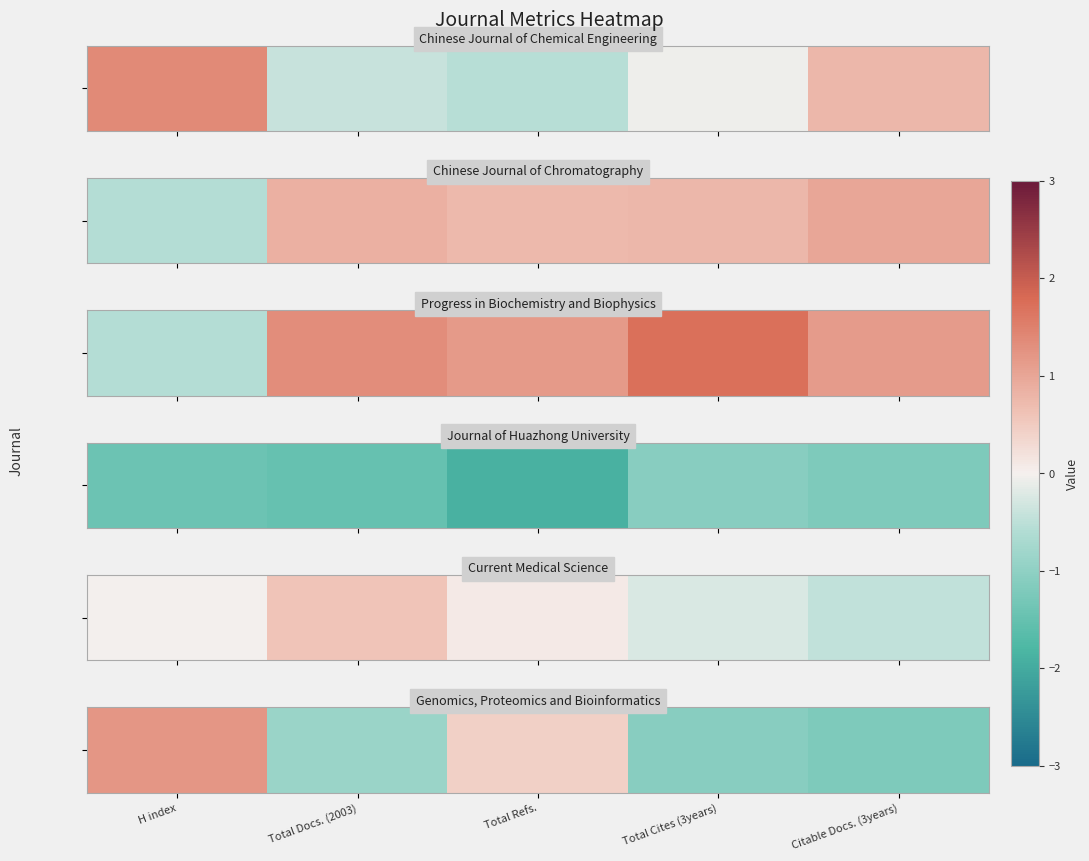

Which has a higher value, Citable Docs. (3years) or Total Cites (3years)?

Total Cites (3years)